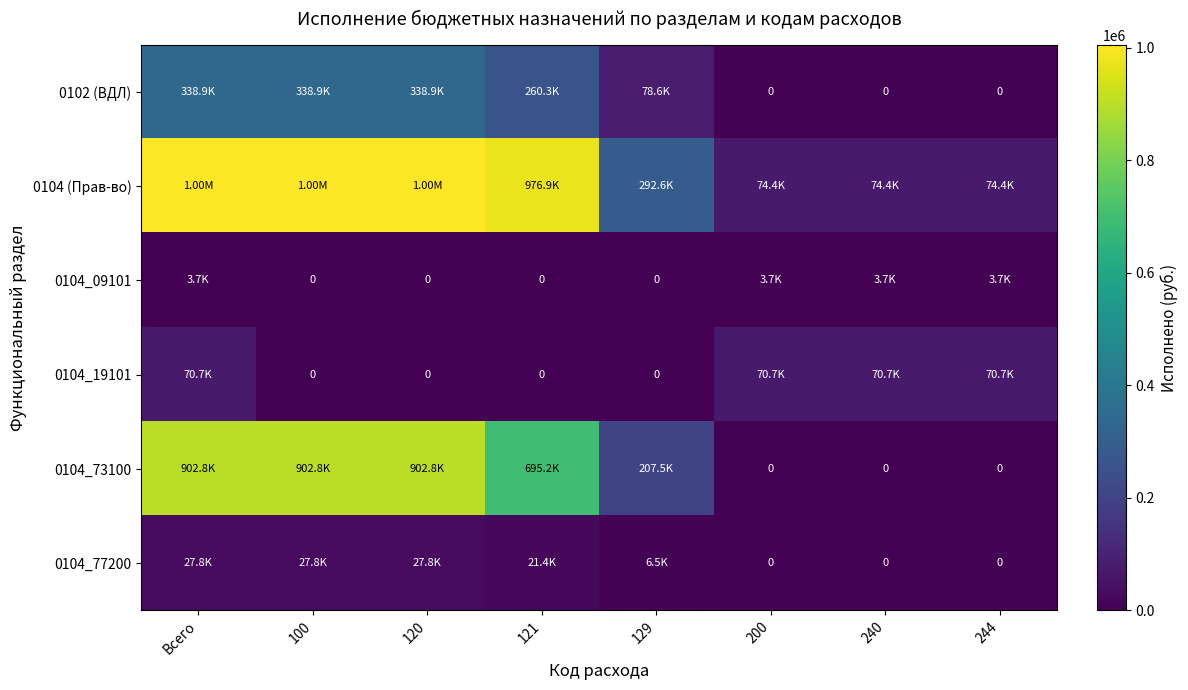

Rank the series by their maximum value, from lowest to highest.

0104_09101, 0104_77200, 0104_19101, 0102 (ВДЛ), 0104_73100, 0104 (Прав-во)